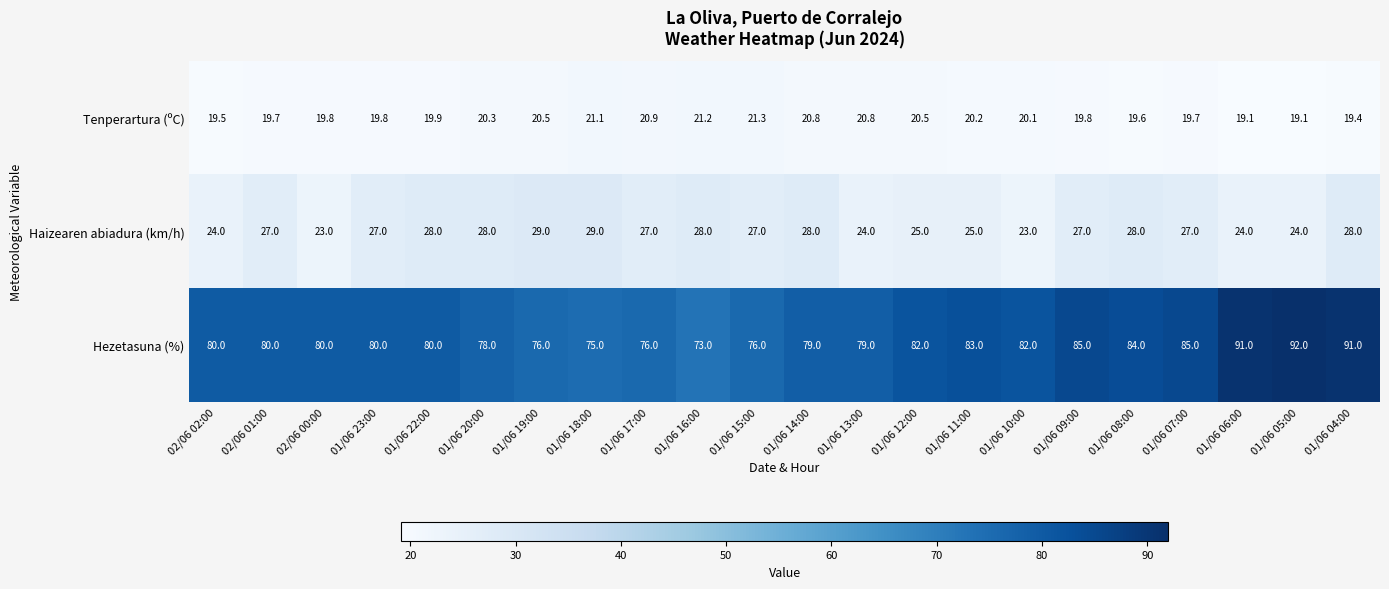

What is the total value across all series at 01/06 09:00?

131.8